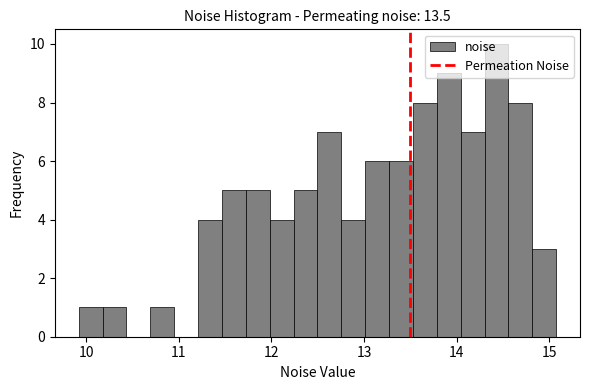

Around what value on the x-axis is the tallest bar? Give the approximate position of its centre, as read against the axis.

14.4